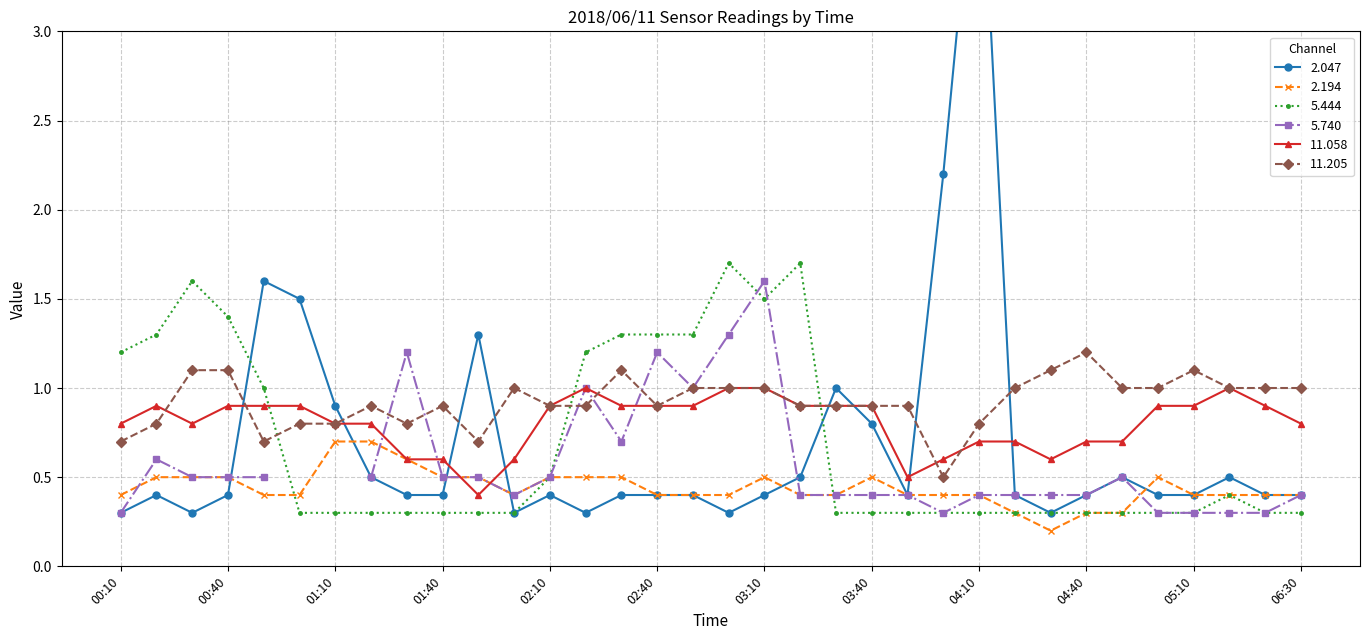

Which category has the highest value in the 11.205 series?

04:40